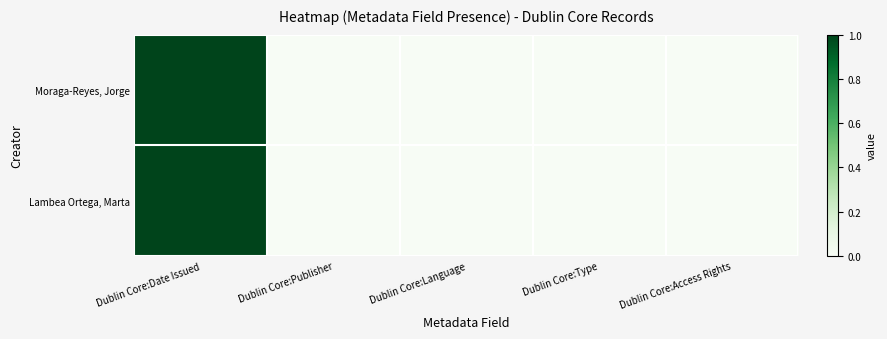

Count the number of categories in the chart.

5